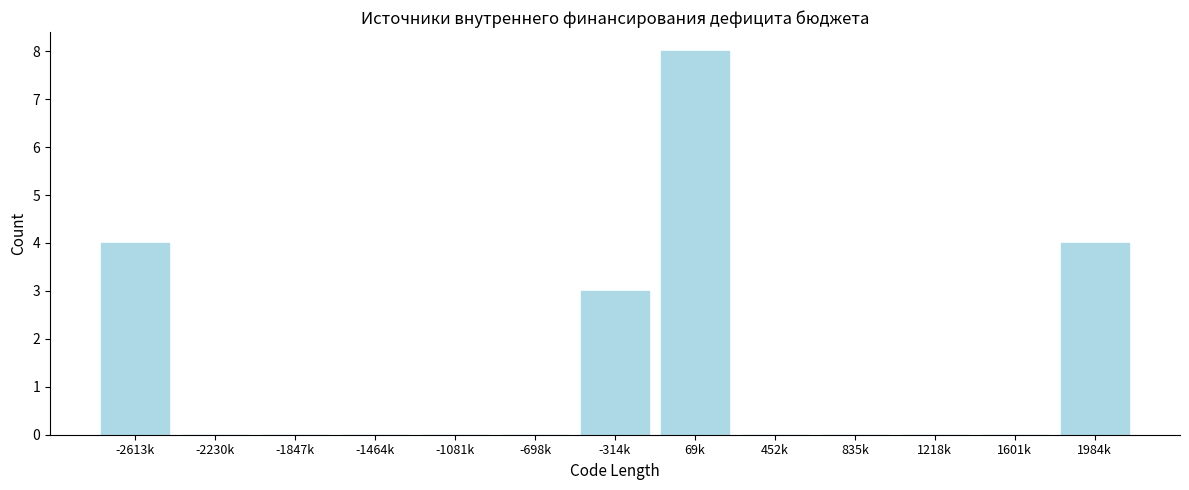

Reading right to left, extract all data points from this chart.

1984k=4	1601k=0	1218k=0	835k=0	452k=0	69k=8	-314k=3	-698k=0	-1081k=0	-1464k=0	-1847k=0	-2230k=0	-2613k=4